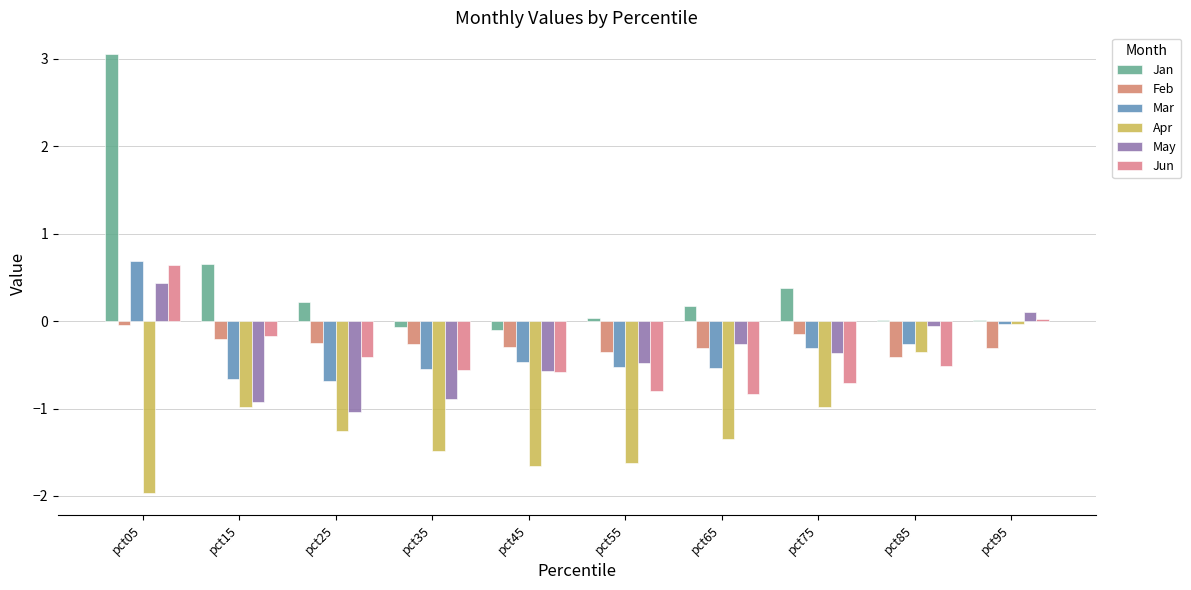

What is the average value of the Mar series?

-0.3